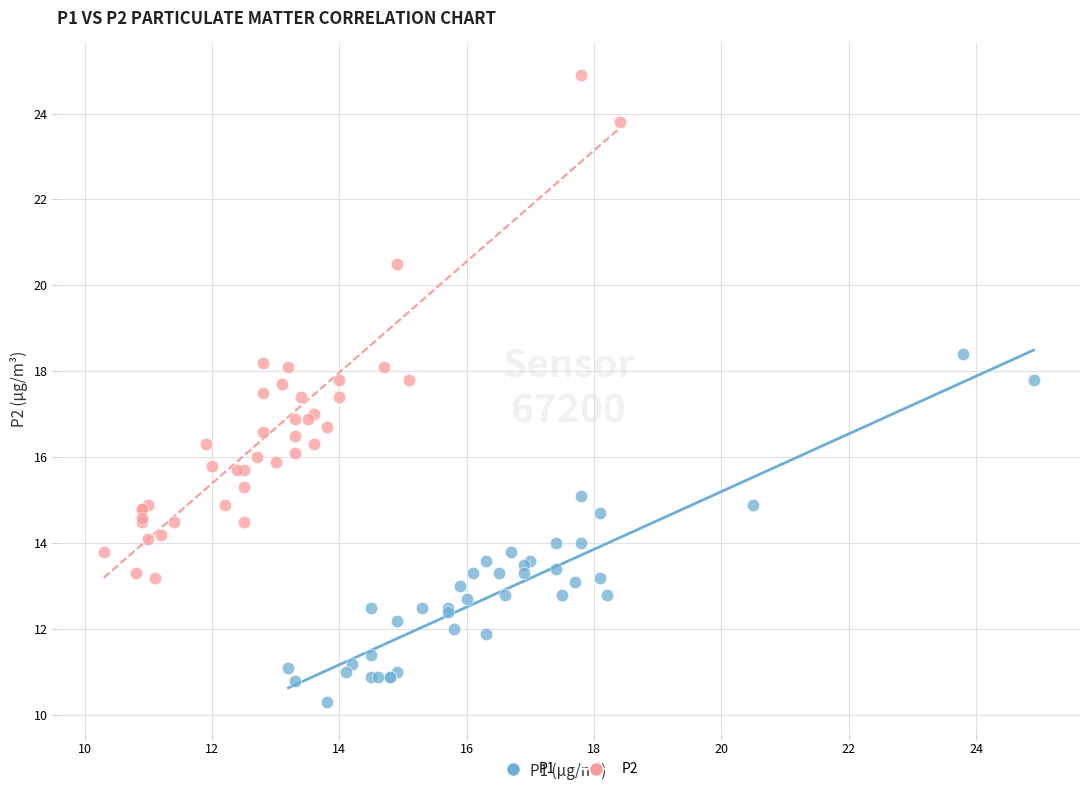

Which series has the widest spread of Y values?

P2